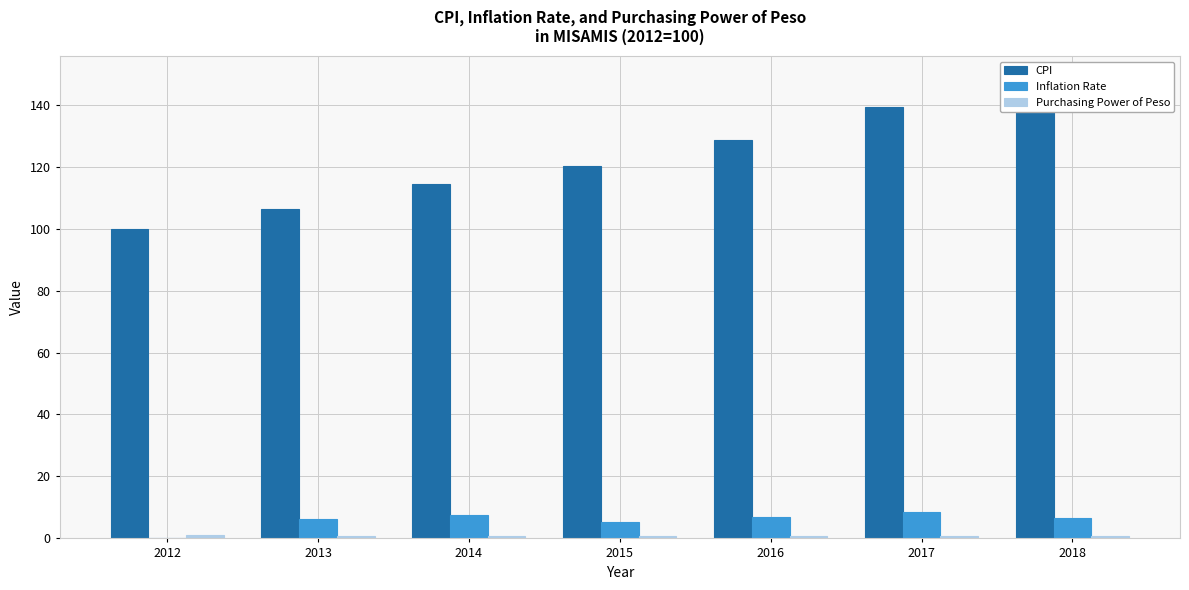

What is the value of the Purchasing Power of Peso bar at the 4th from the left?

0.8